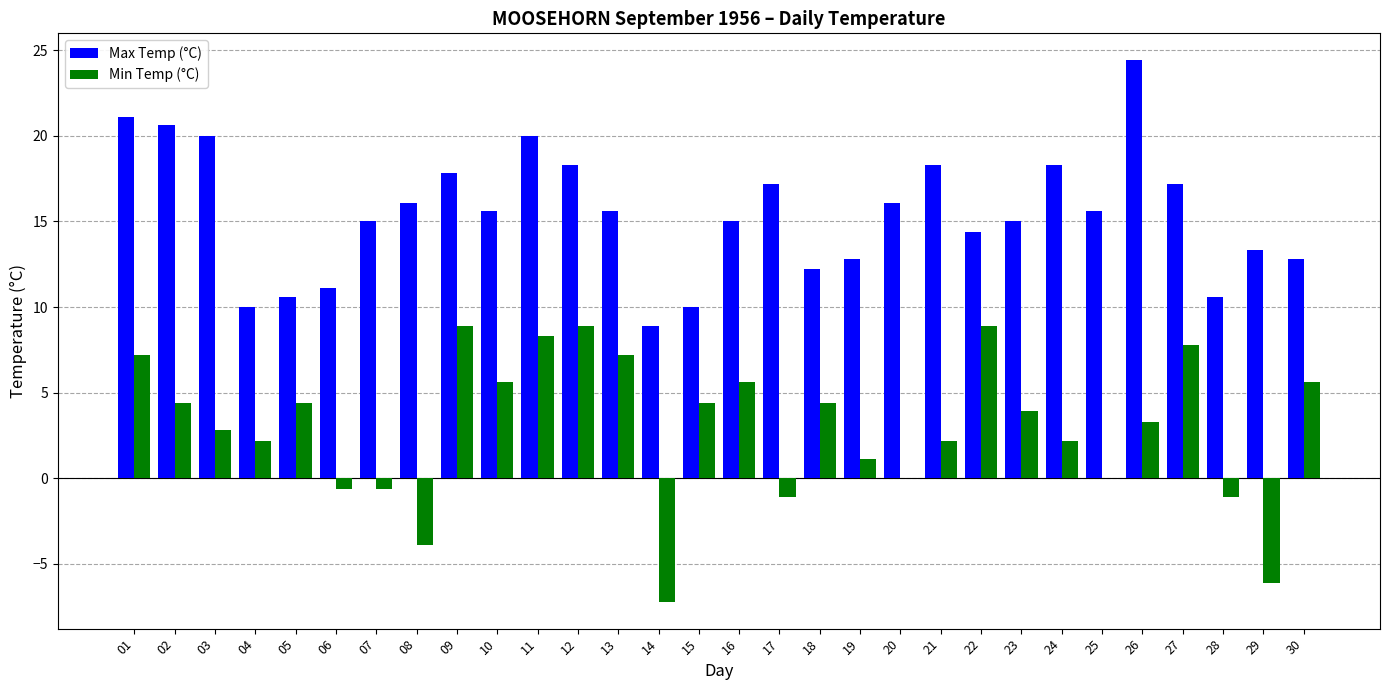

Reading left to right, what are all the values shown in this chart?

Max Temp (°C): 21.1	20.6	20.0	10.0	10.6	11.1	15.0	16.1	17.8	15.6	20.0	18.3	15.6	8.9	10.0	15.0	17.2	12.2	12.8	16.1	18.3	14.4	15.0	18.3	15.6	24.4	17.2	10.6	13.3	12.8
Min Temp (°C): 7.2	4.4	2.8	2.2	4.4	-0.6	-0.6	-3.9	8.9	5.6	8.3	8.9	7.2	-7.2	4.4	5.6	-1.1	4.4	1.1	0.0	2.2	8.9	3.9	2.2	0.0	3.3	7.8	-1.1	-6.1	5.6